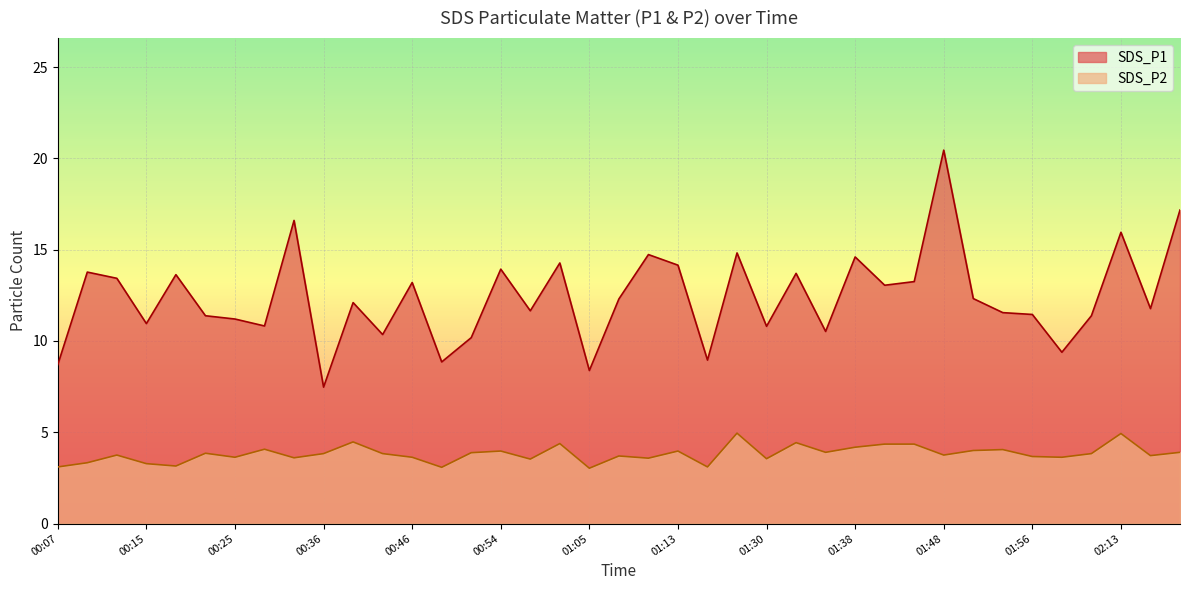

At which category does the chart reach its peak across all series?

01:48